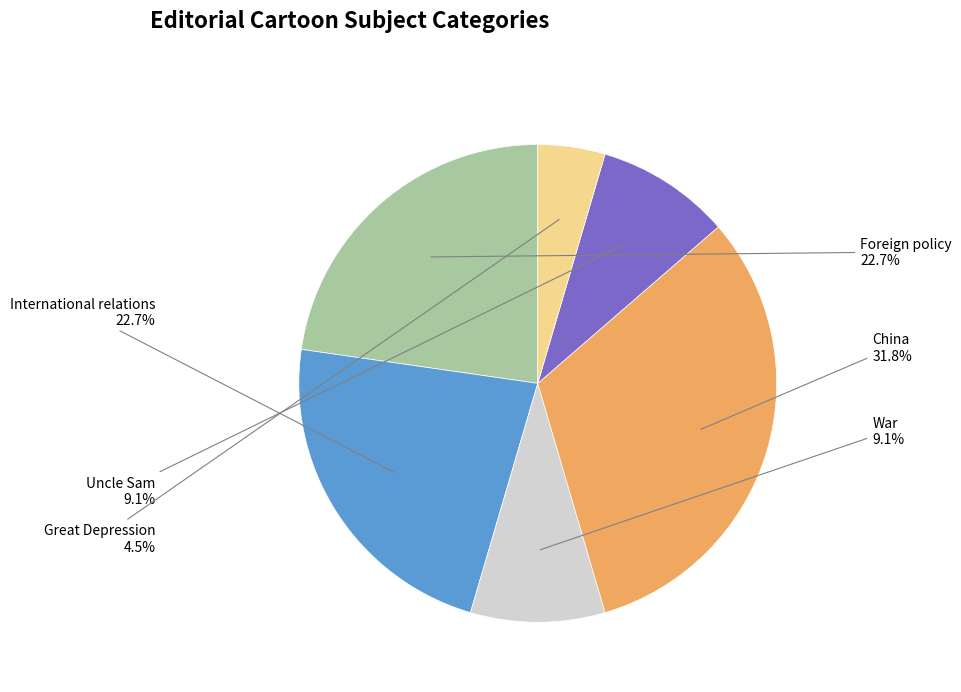

Count the number of slices in the pie.

6